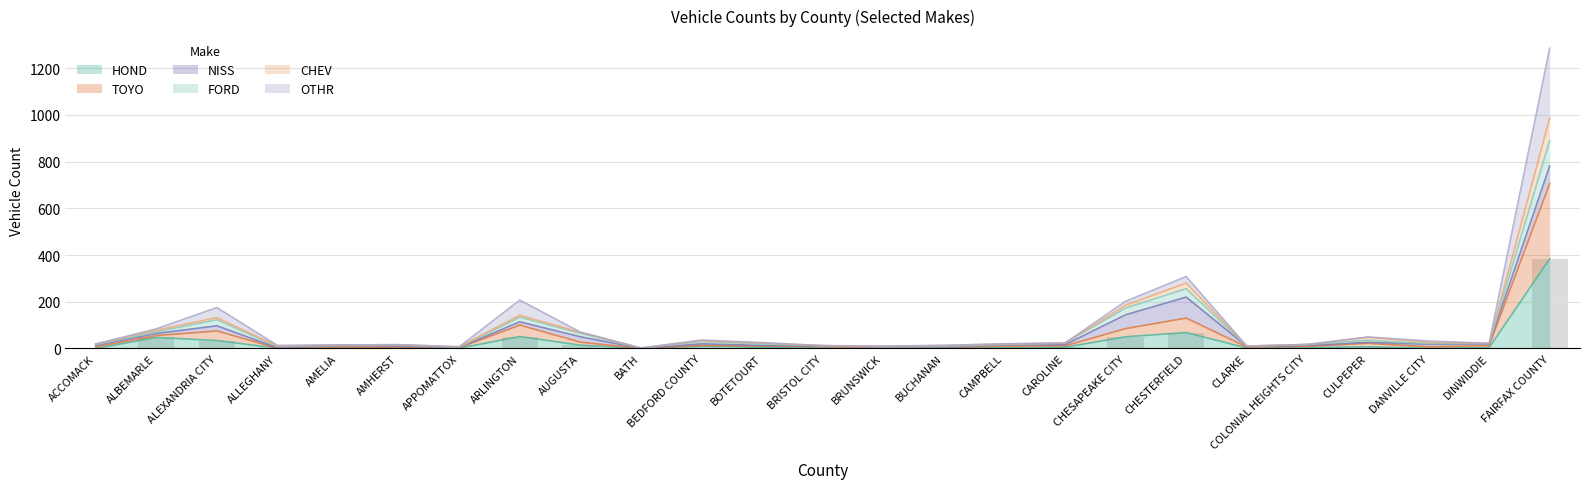

What is the total value across all series at BOTETOURT?

82